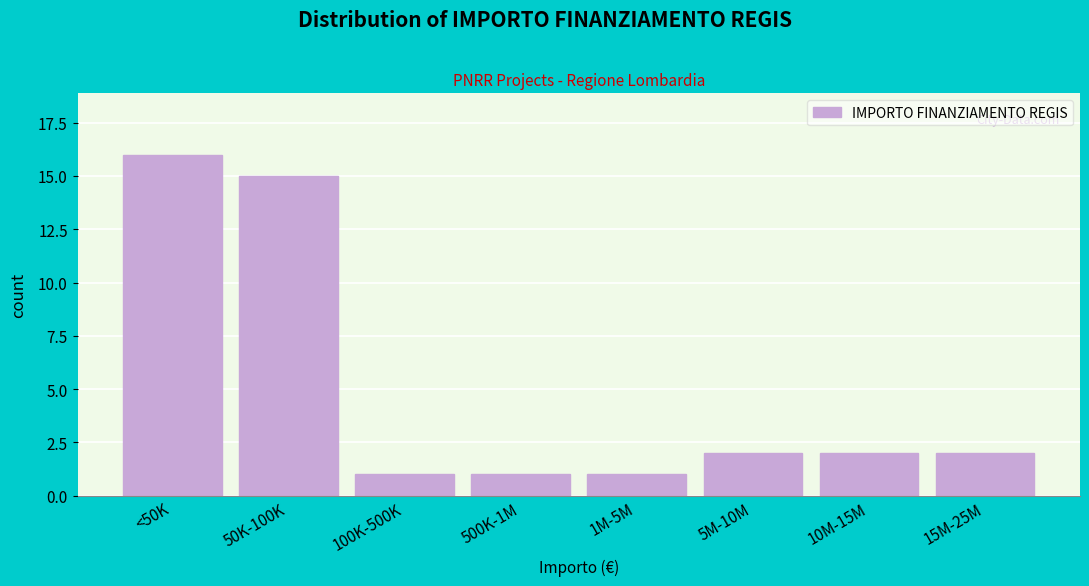

Reading left to right, list all the values displayed in this chart.

<50K=16	50K-100K=15	100K-500K=1	500K-1M=1	1M-5M=1	5M-10M=2	10M-15M=2	15M-25M=2